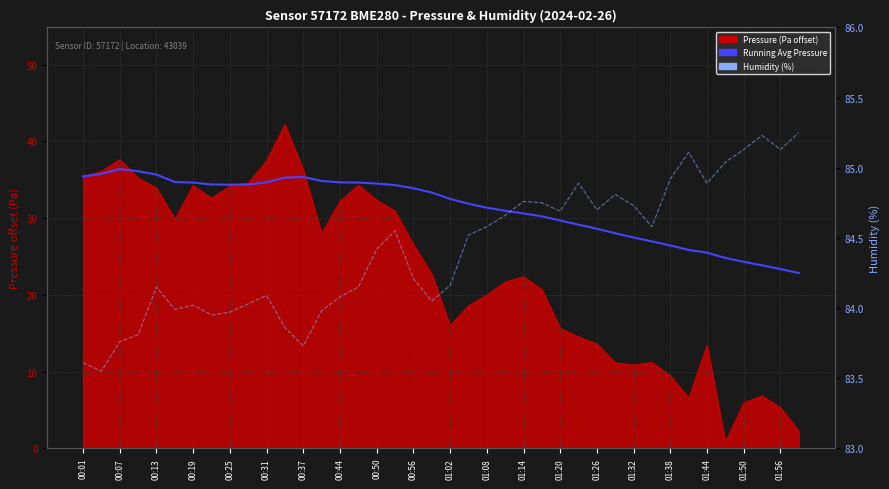

How many interior local valleys does the Running Avg Pressure series have?

1